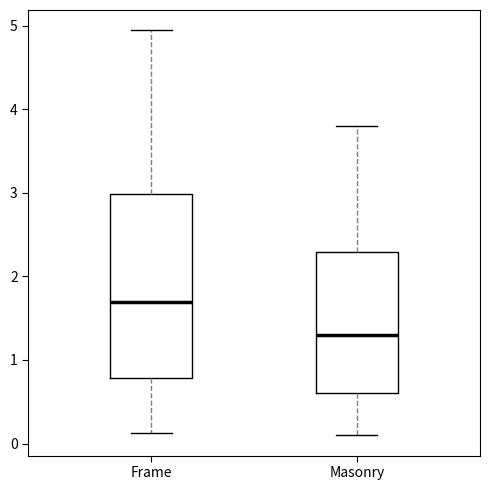

Which box has the lowest median line?

Masonry